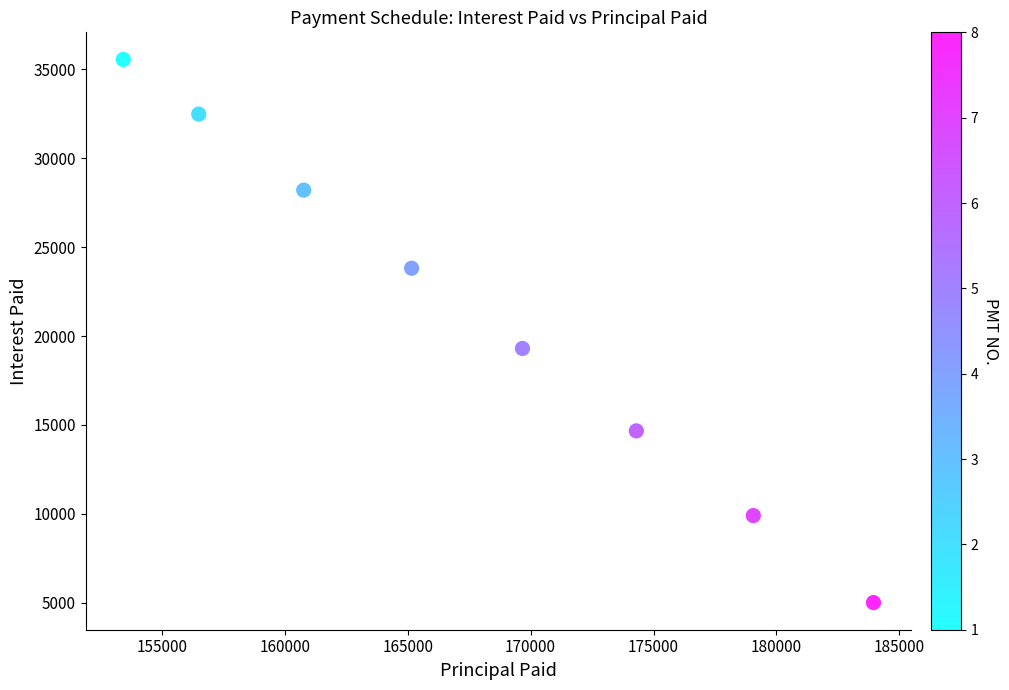

What is the average X value?

167855.2